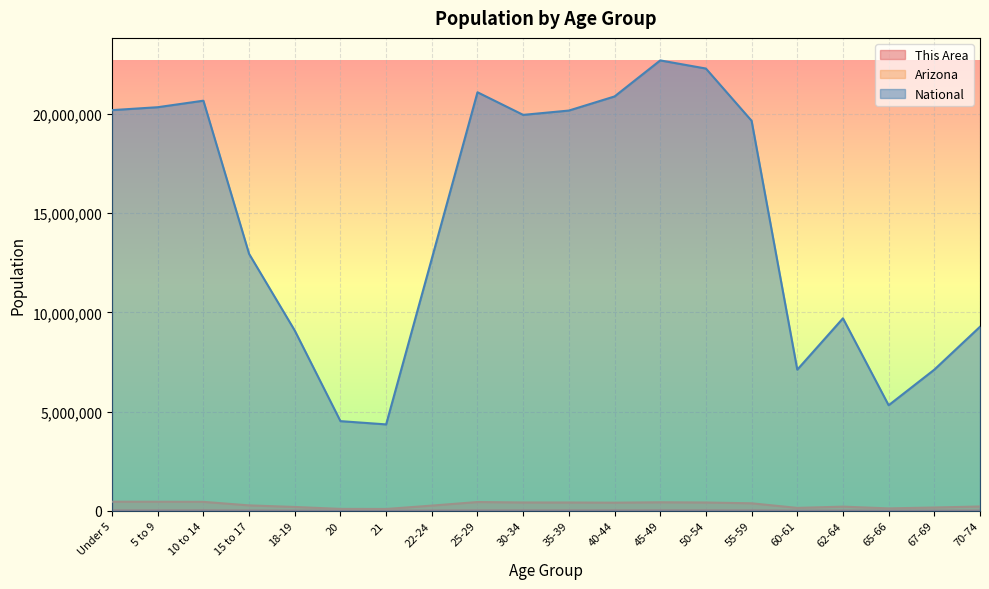

What is the difference between the National values at 35-39 and 65-66?

14859740